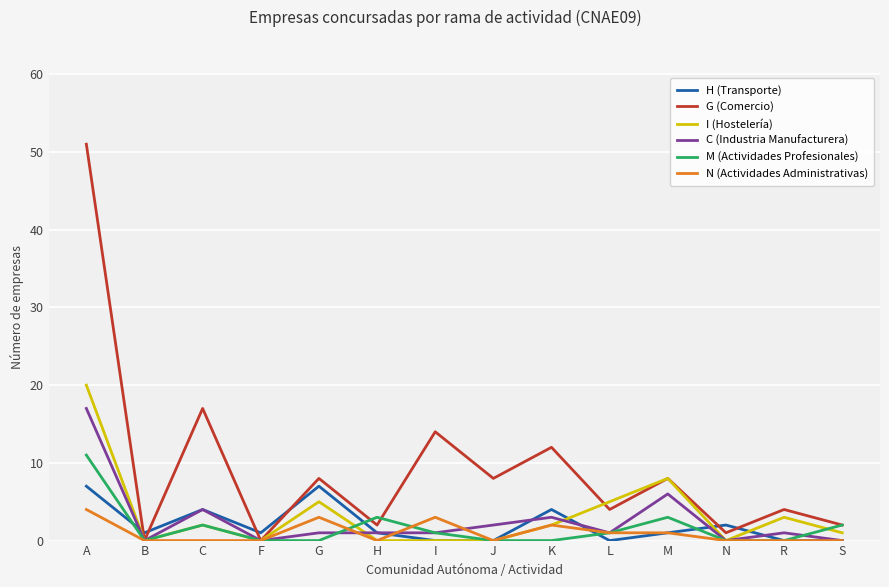

Rank the series by their maximum value, from highest to lowest.

G (Comercio), I (Hostelería), C (Industria Manufacturera), M (Actividades Profesionales), H (Transporte), N (Actividades Administrativas)